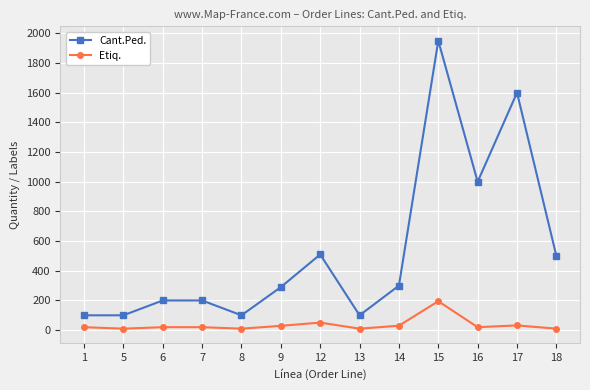

True or false: Etiq. has more than 0 points higher than both neighbors.

True